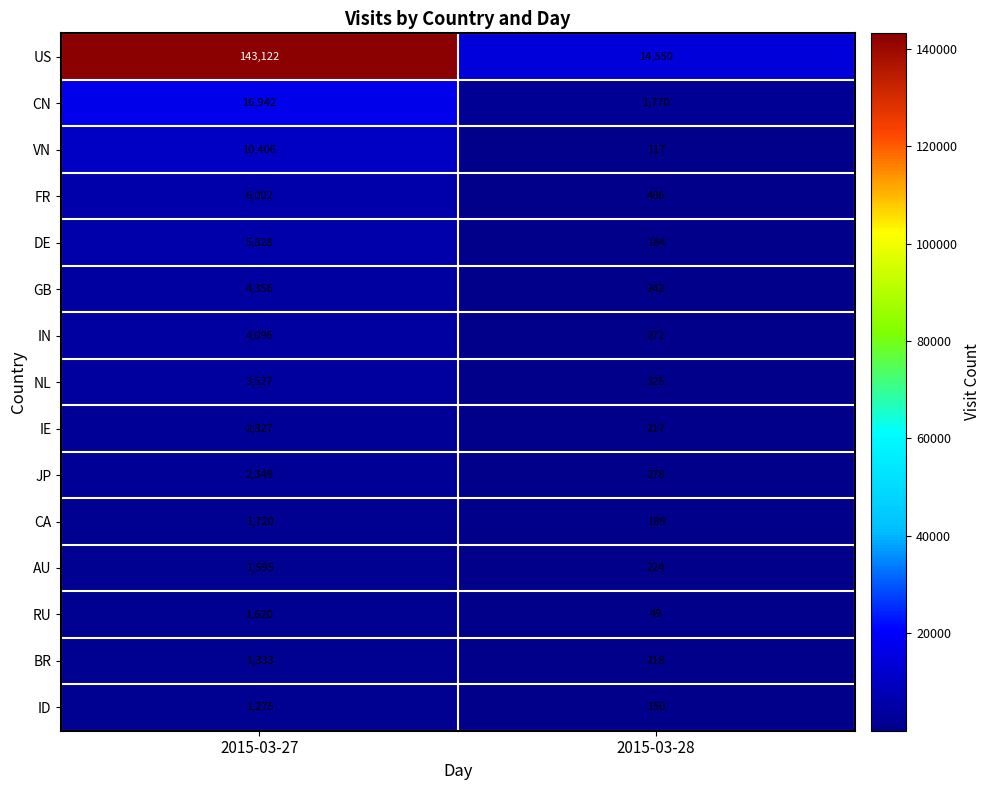

True or false: IN has a value of 7329 at 2015-03-27.

False